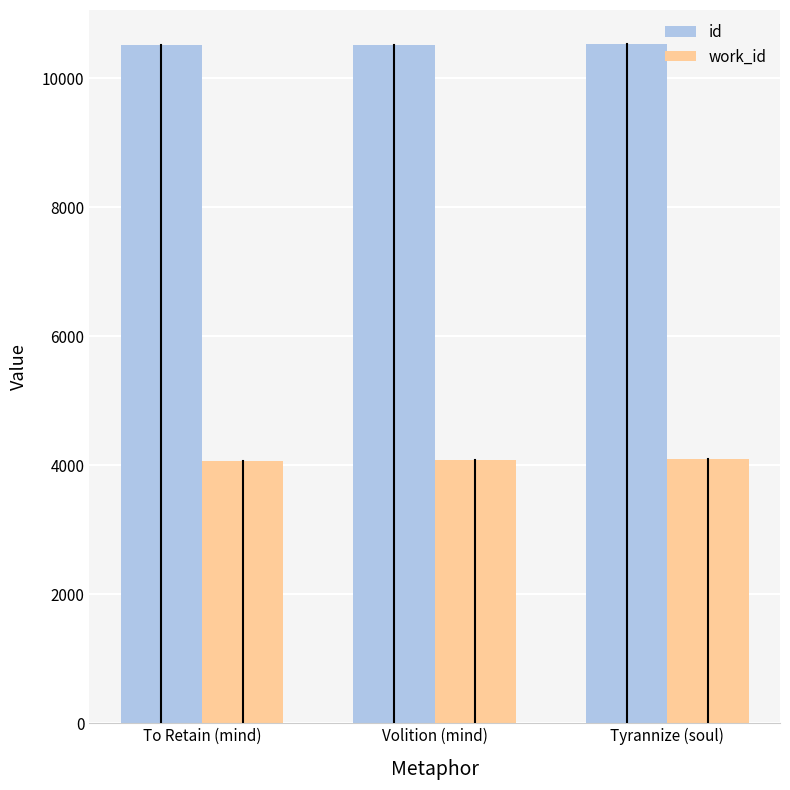

What is the label of the 1st bar from the left?

To Retain (mind)